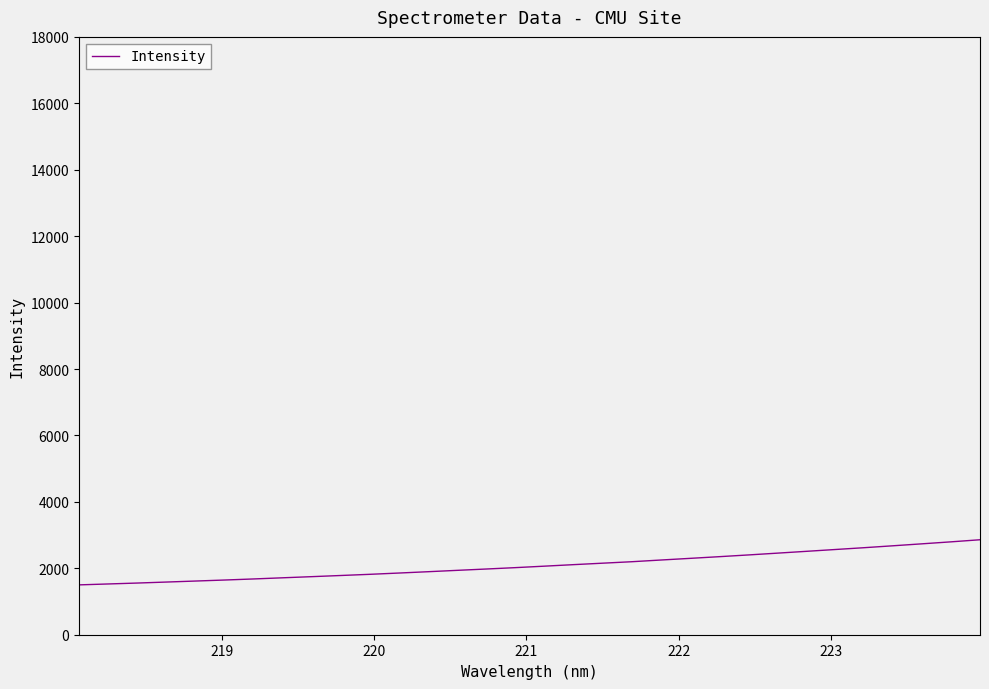

How many categories are shown in the chart?

32